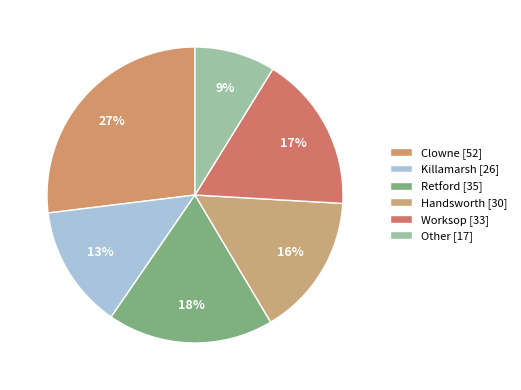

Is there any slice that represents more than half of the pie?

No